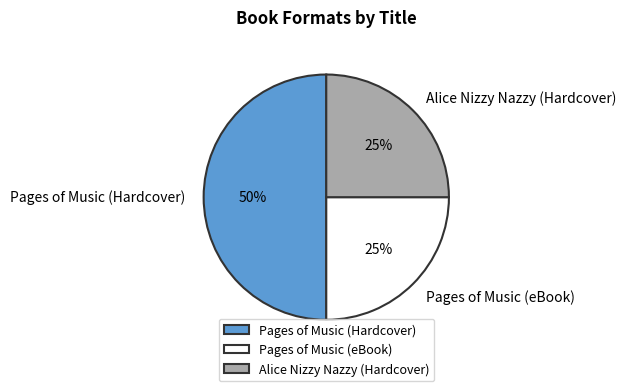

What is the ratio of the value at Pages of Music (eBook) to the value at Pages of Music (Hardcover)?

0.5